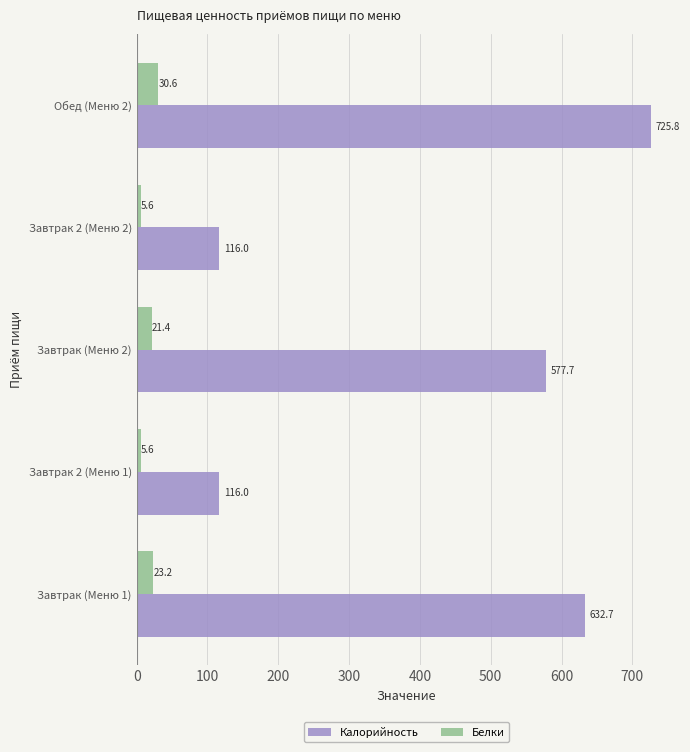

The Калорийность series shows 116.0 at Завтрак 2 (Меню 2). True or false?

True